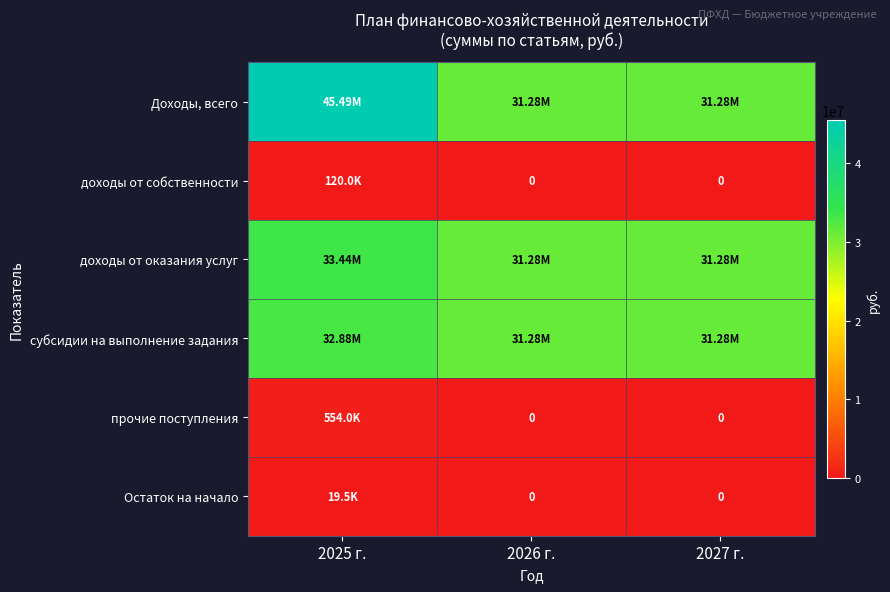

Which series has the widest spread of values?

Доходы, всего